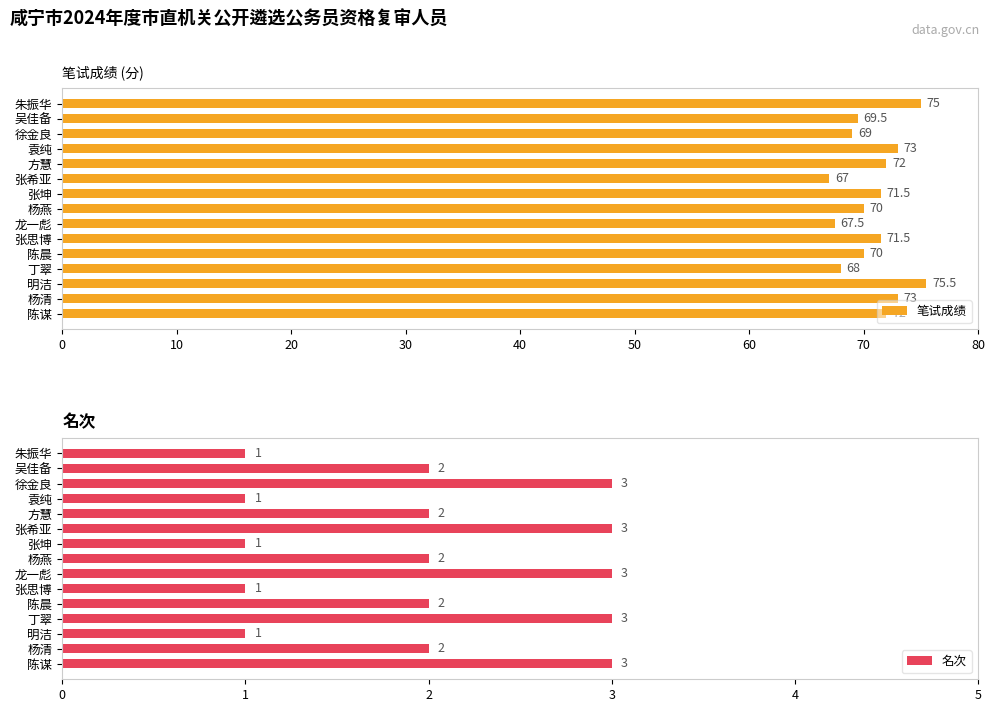

How many distinct data groups are displayed?

2